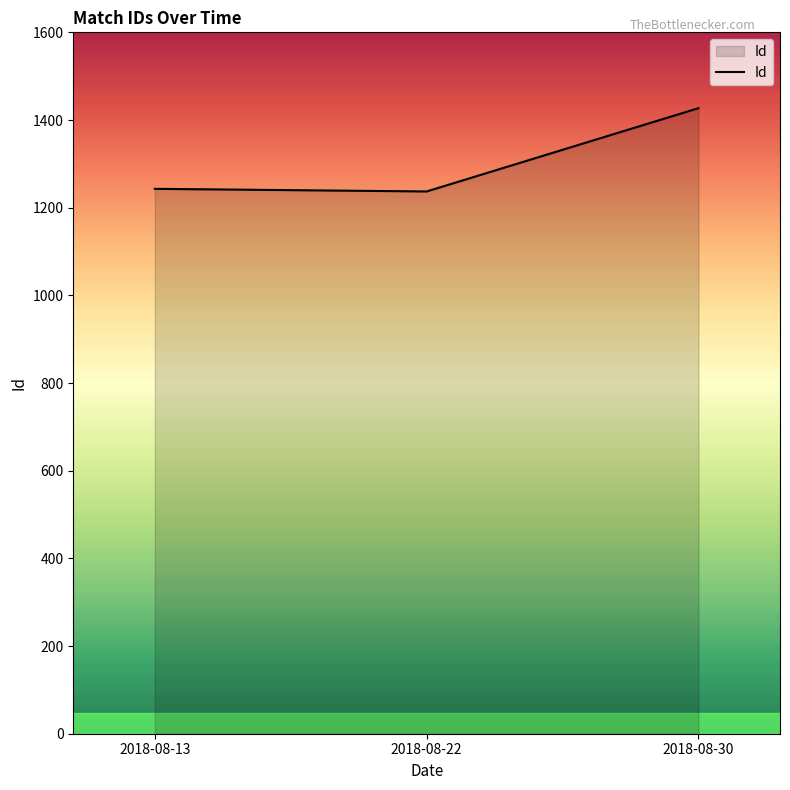

How many categories are shown in the chart?

3